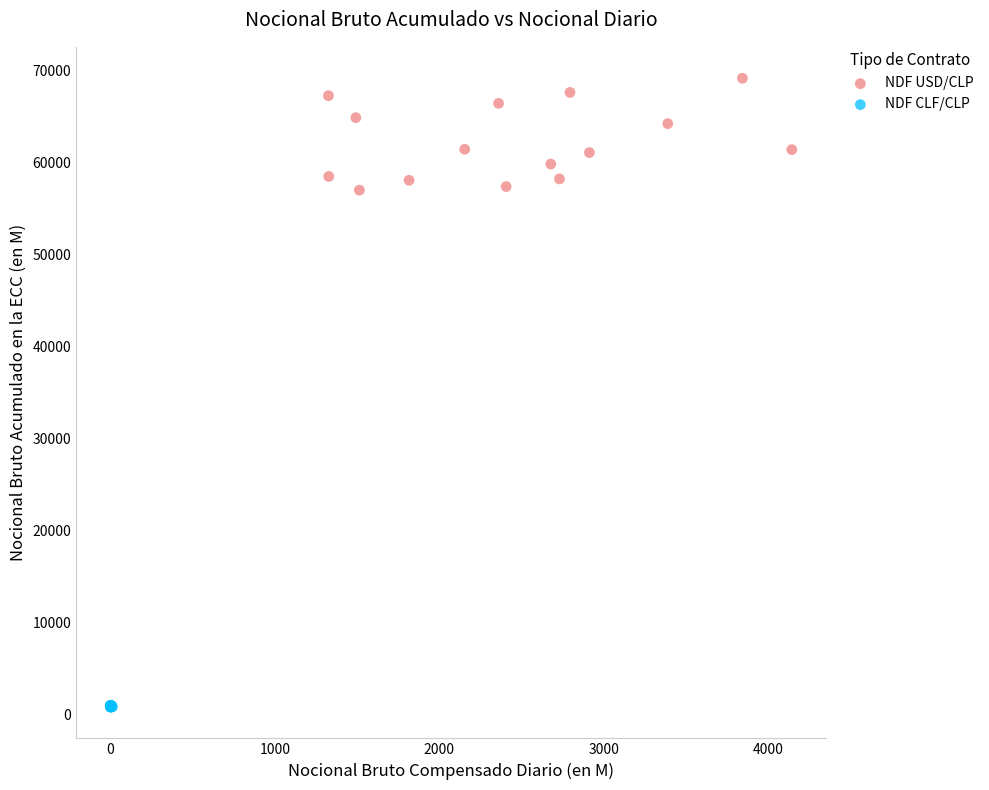

What are all the series names shown in the legend?

NDF USD/CLP, NDF CLF/CLP